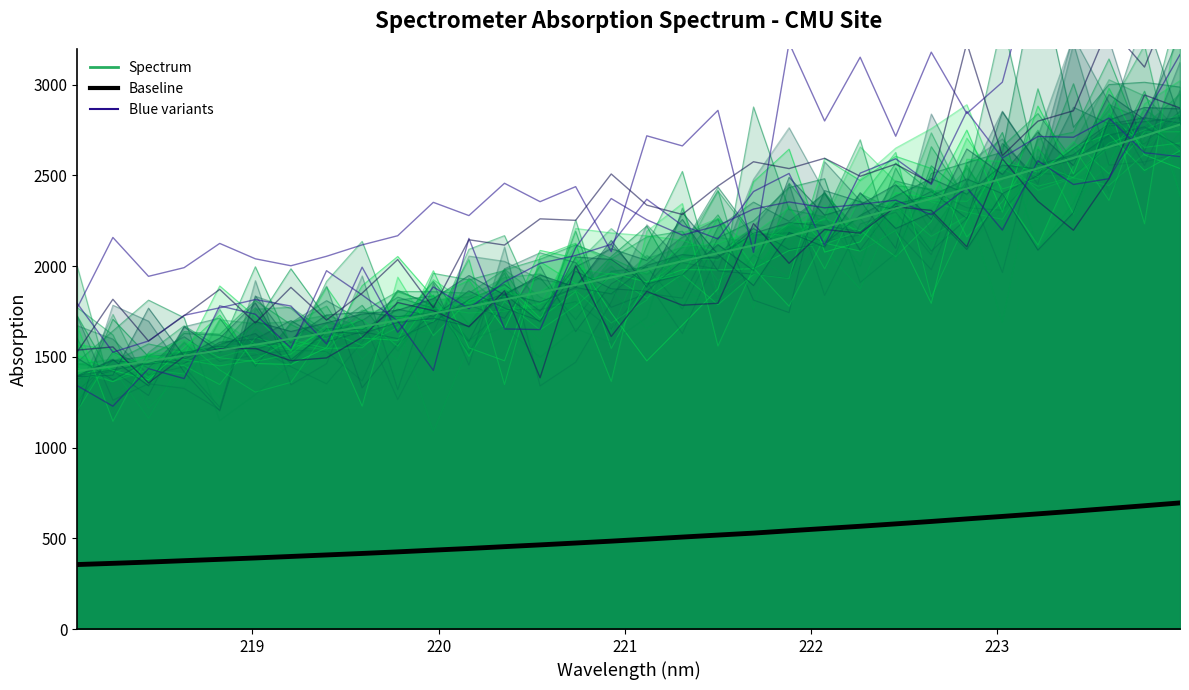

What is the label of the 31st point from the left?

223.7895